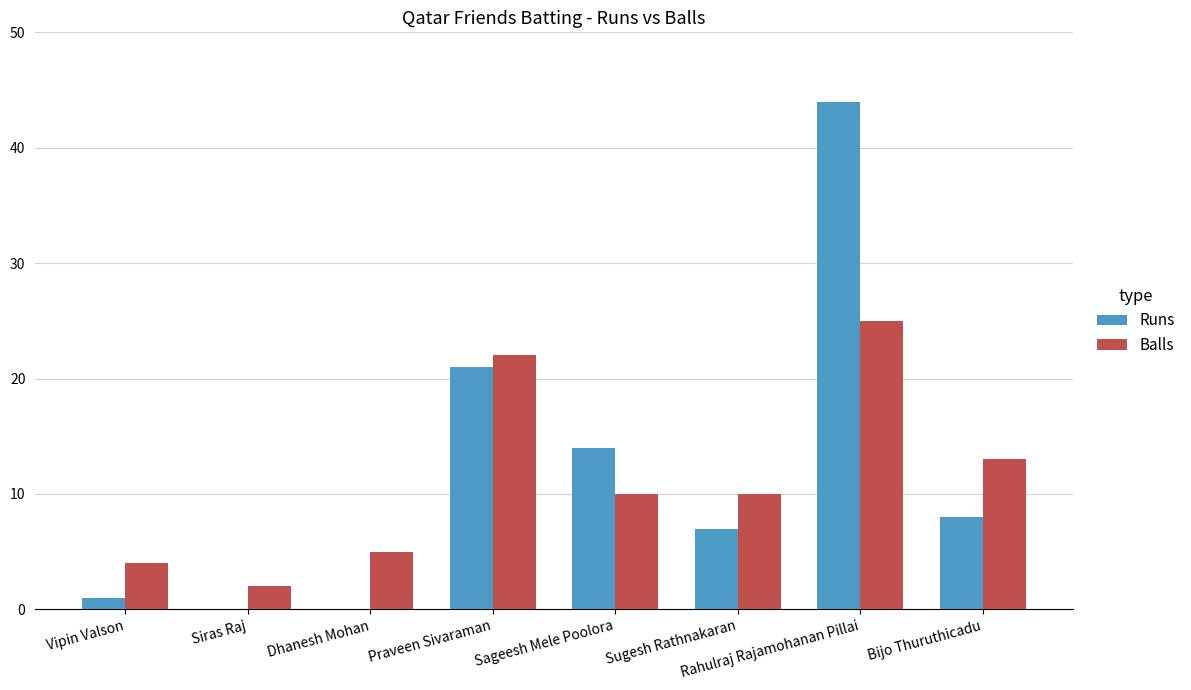

Between Praveen Sivaraman and Rahulraj Rajamohanan Pillai, which series saw the biggest shift?

Runs